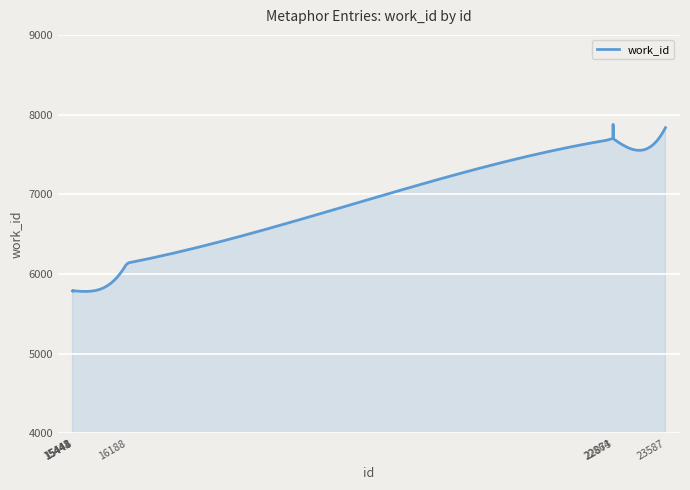

What is the greatest value displayed?

7876.8